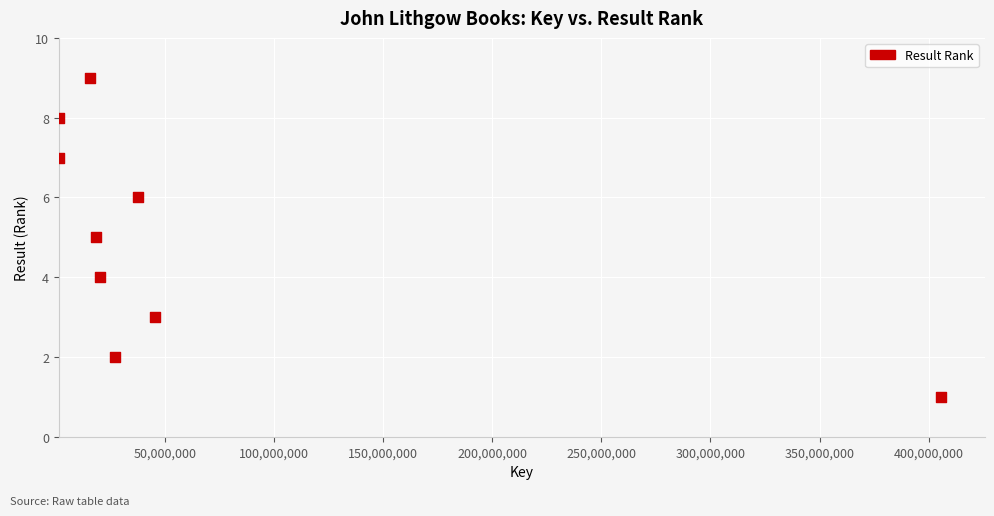

What is the average Y value?

5